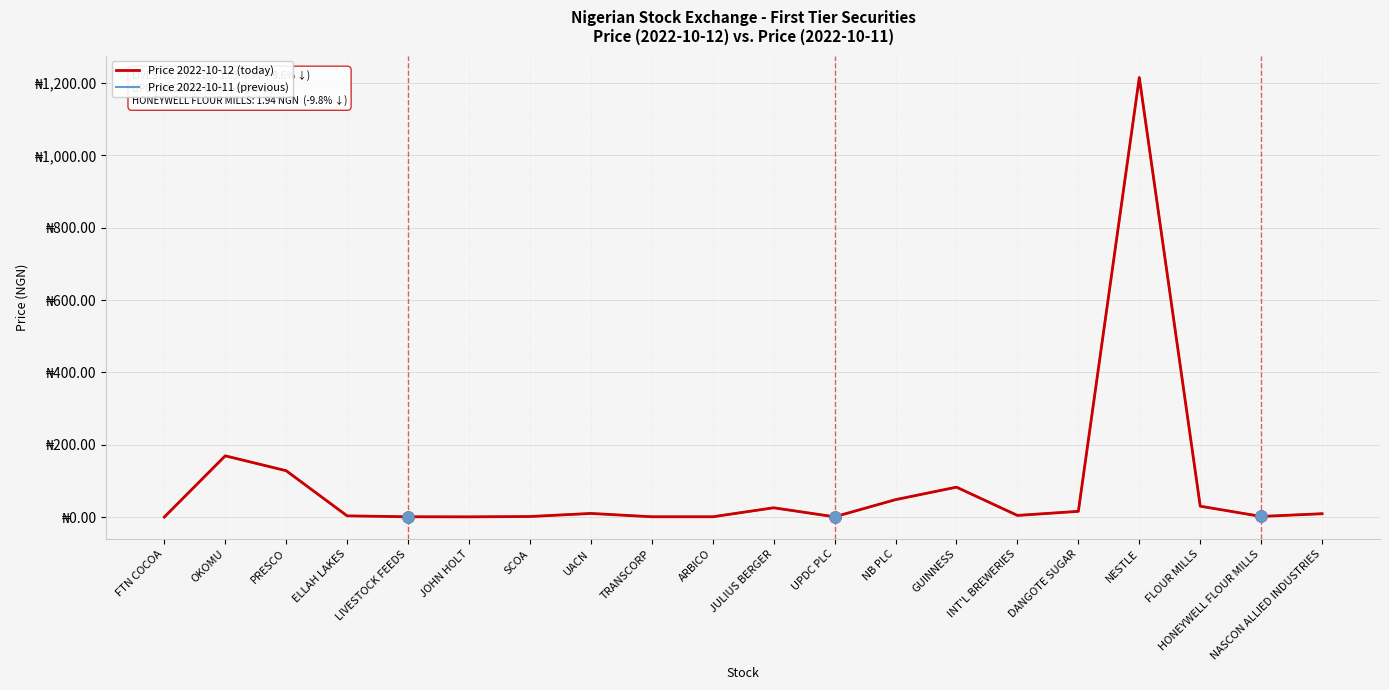

What are all the series names shown in the legend?

Price 2022-10-12 (today), Price 2022-10-11 (previous)